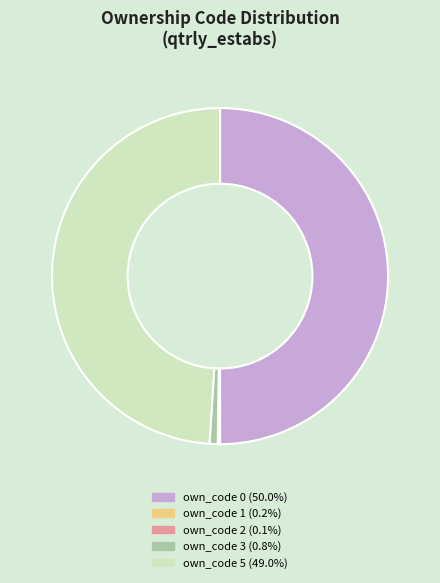

Is own_code 5 (49.0%) the majority of the pie?

No